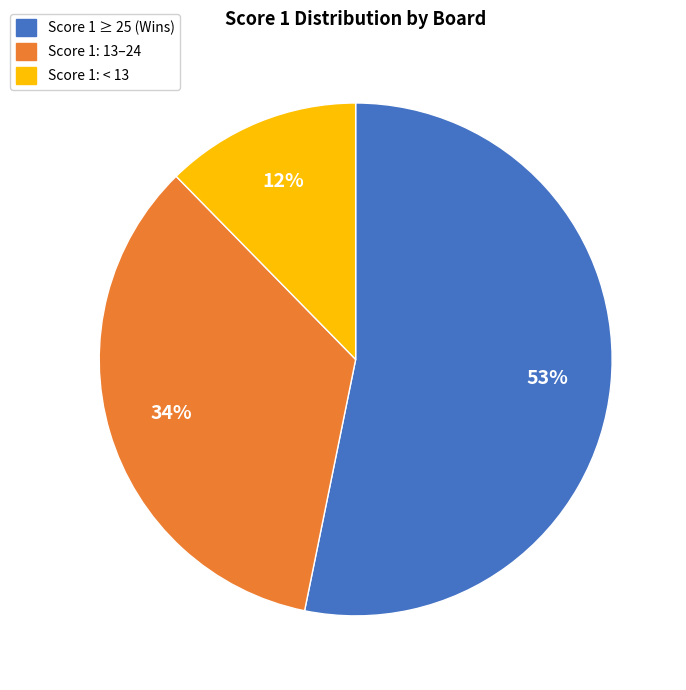

Is it true that Score 1: 13–24 is 34% of the pie?

True